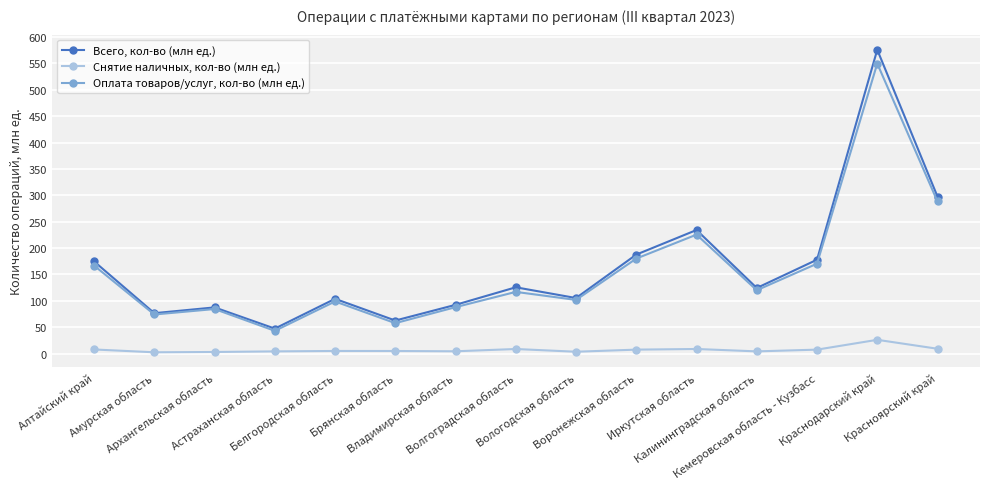

Does the chart have visible grid lines?

Yes